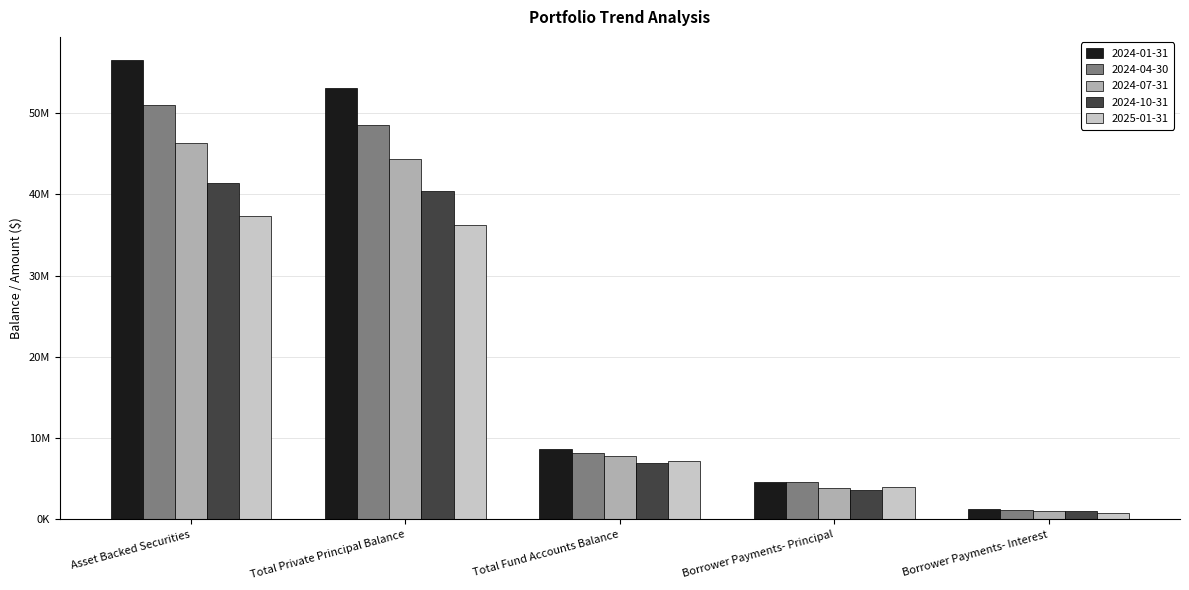

What are all the series names shown in the legend?

2024-01-31, 2024-04-30, 2024-07-31, 2024-10-31, 2025-01-31